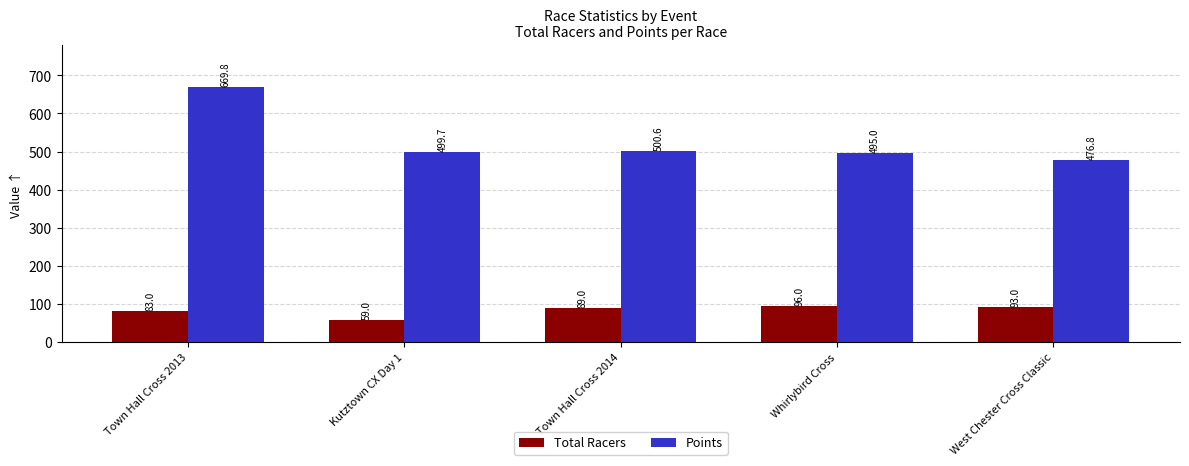

What position from the left is West Chester Cross Classic?

5